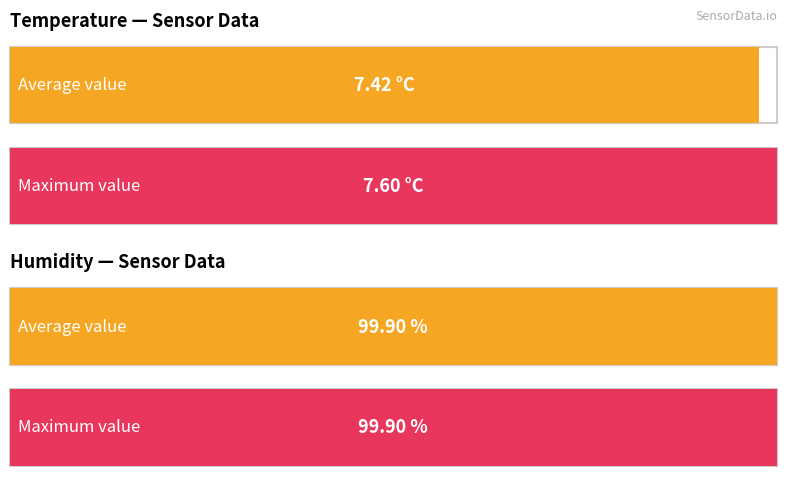

How many data points in Average utilization are less than 99?

2